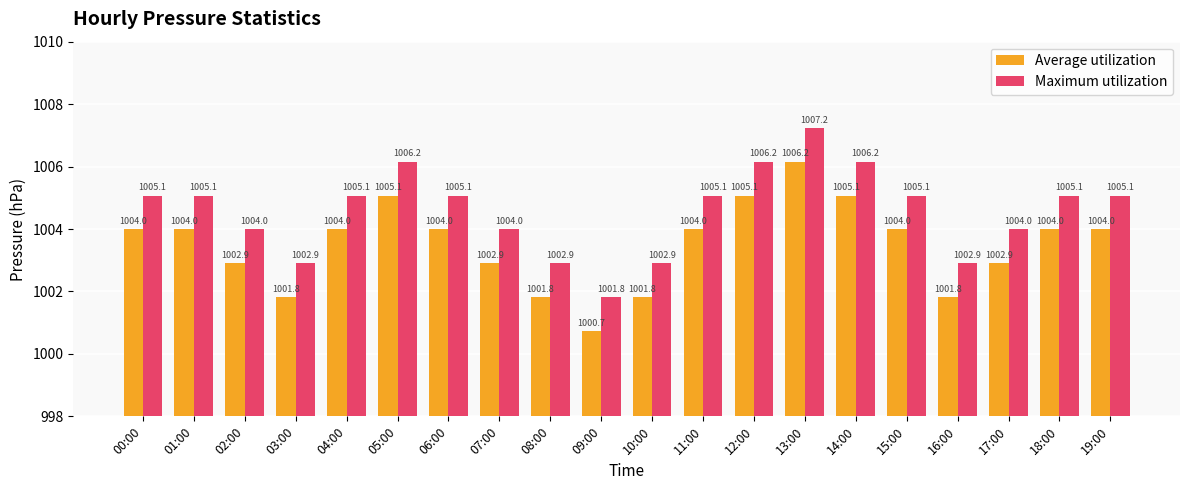

What is the label of the 12th bar from the right?

08:00